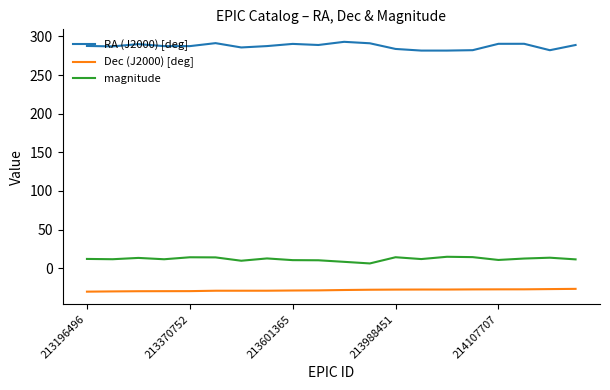

List the series in order of their peak value, lowest first.

Dec (J2000) [deg], magnitude, RA (J2000) [deg]